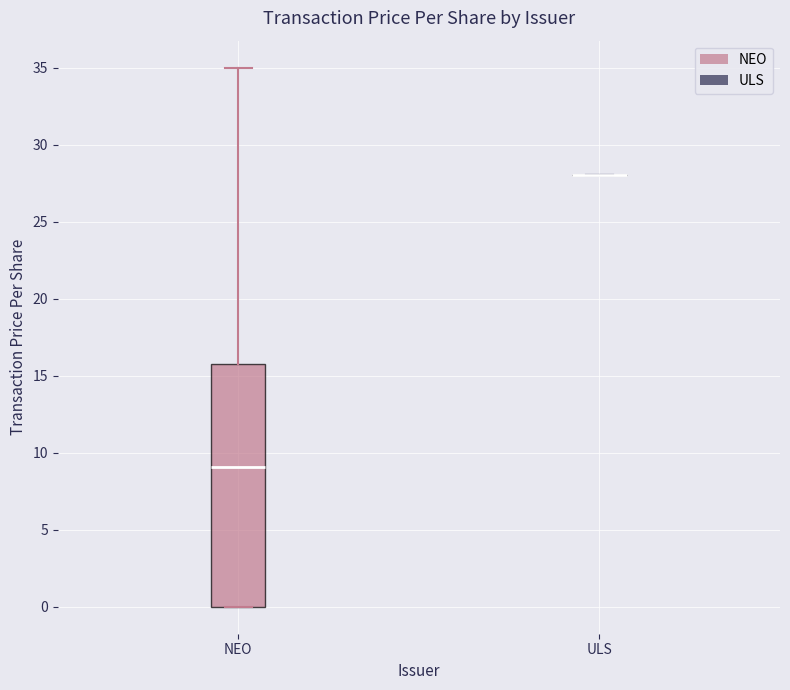

Reading left to right, read every box against the y-axis: the position of its median line, the range the box covers, and the ends of its whiskers. The values are not printed on the chart, so give them approximately, as read against the axis.

NEO: median 9.0, box 0.0 to 15.5, whiskers 0.0 to 35.0
ULS: box collapsed to a line at 28.0, whiskers 28.0 to 28.0